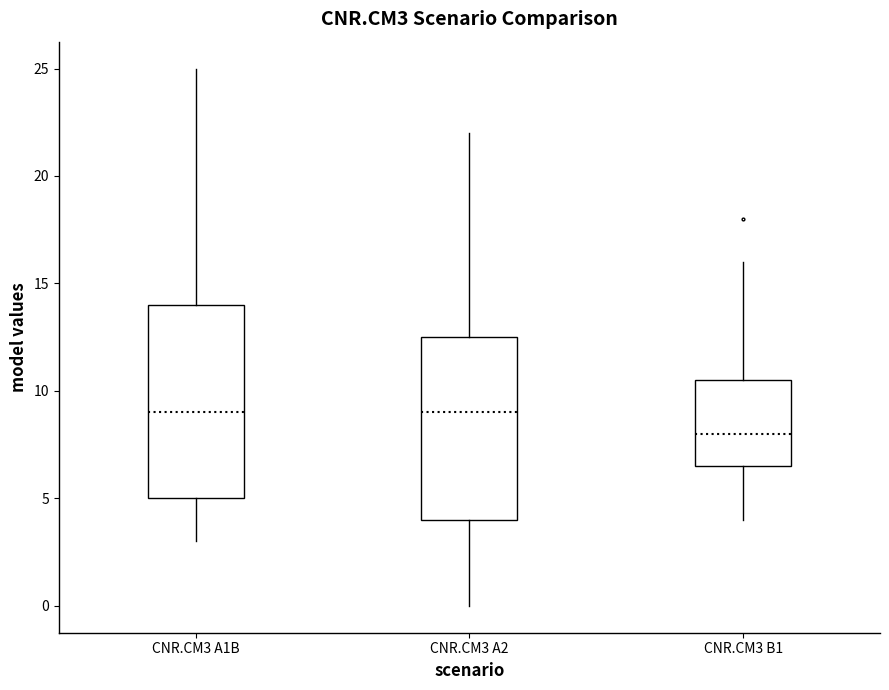

Where does the lower whisker of the box for CNR.CM3 A2 end on the y-axis? The values are not printed on the chart, so give them approximately, as read against the axis.

0.0